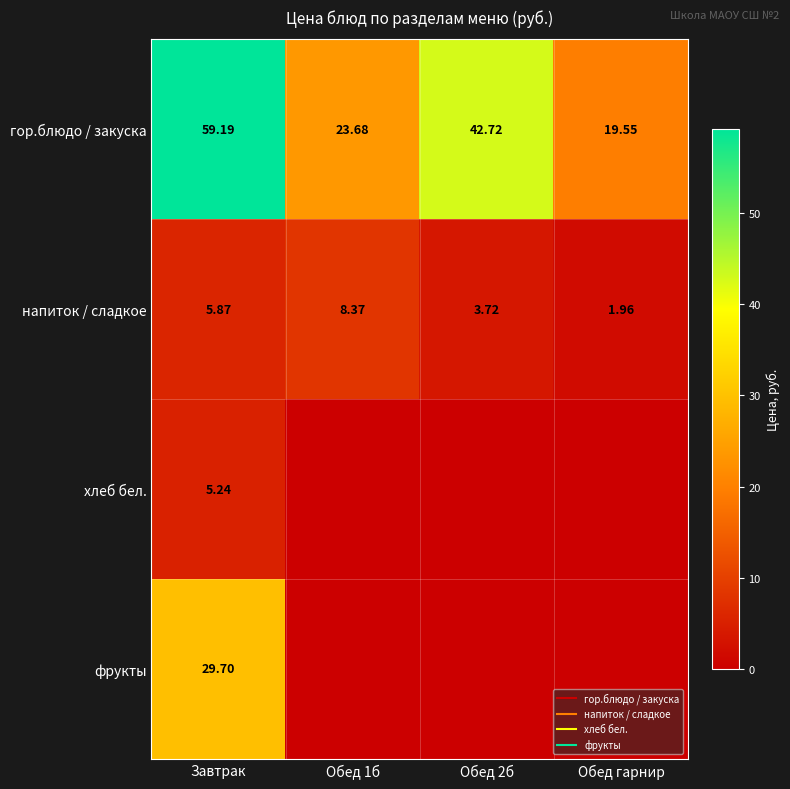

The value of гор.блюдо / закуска at Обед 1б is 31.7. True or false?

False